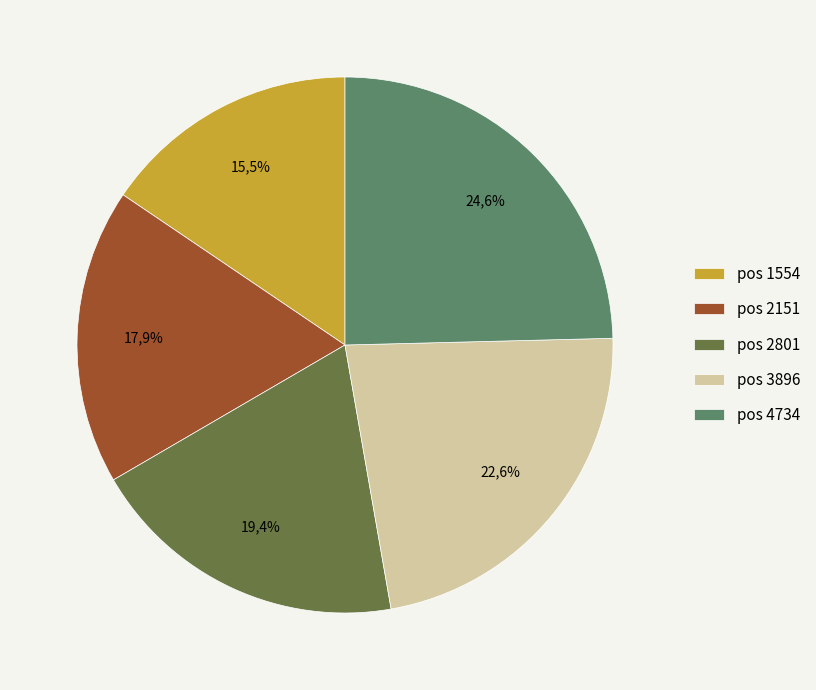

Is there any slice that represents more than half of the pie?

No